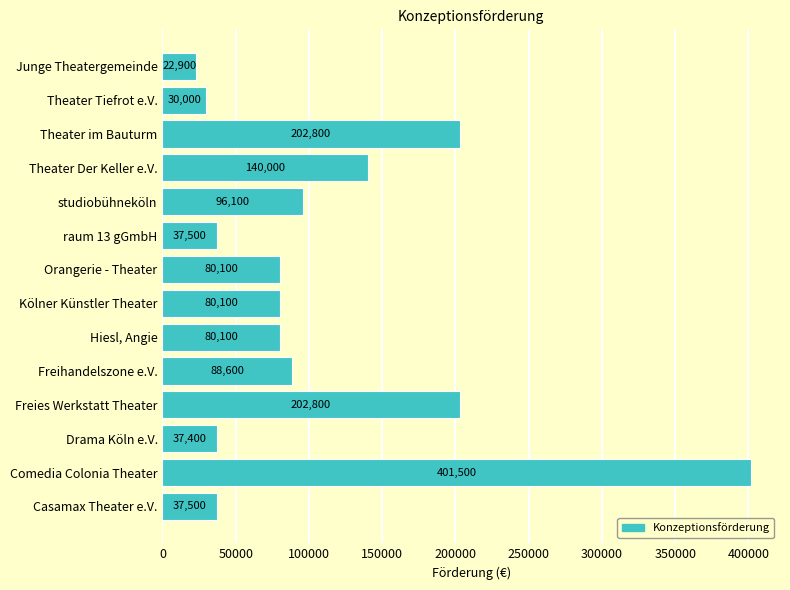

What is the approximate value at Drama Köln e.V., to the nearest 100?

37400